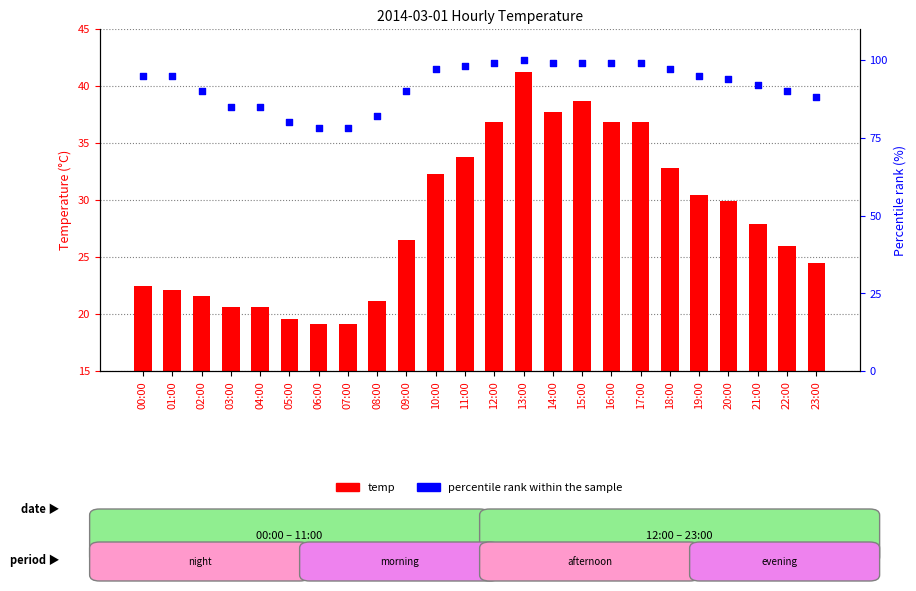

At which category is the sum across all series the highest?

13:00